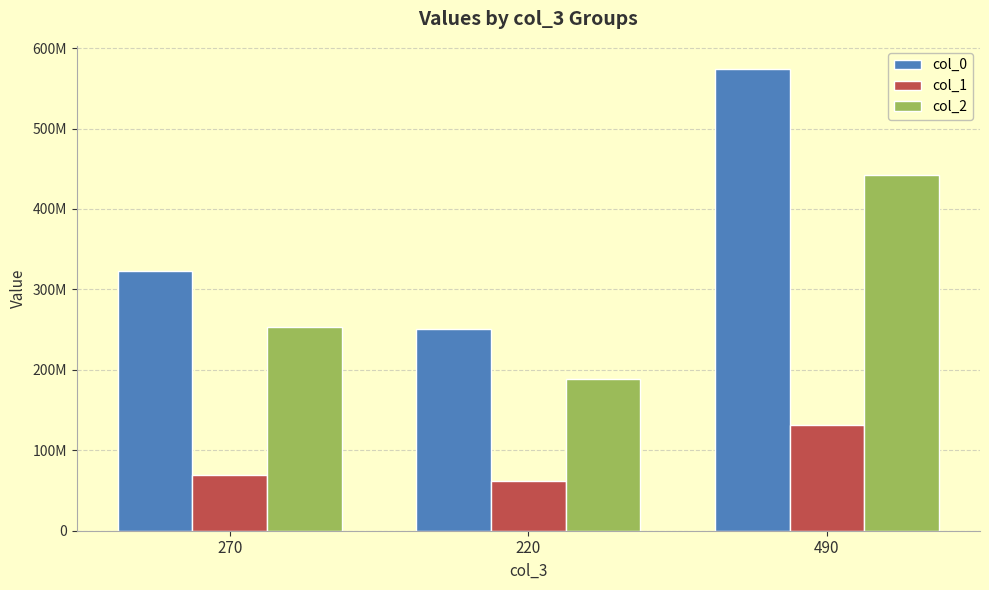

Does the chart contain any negative values?

No